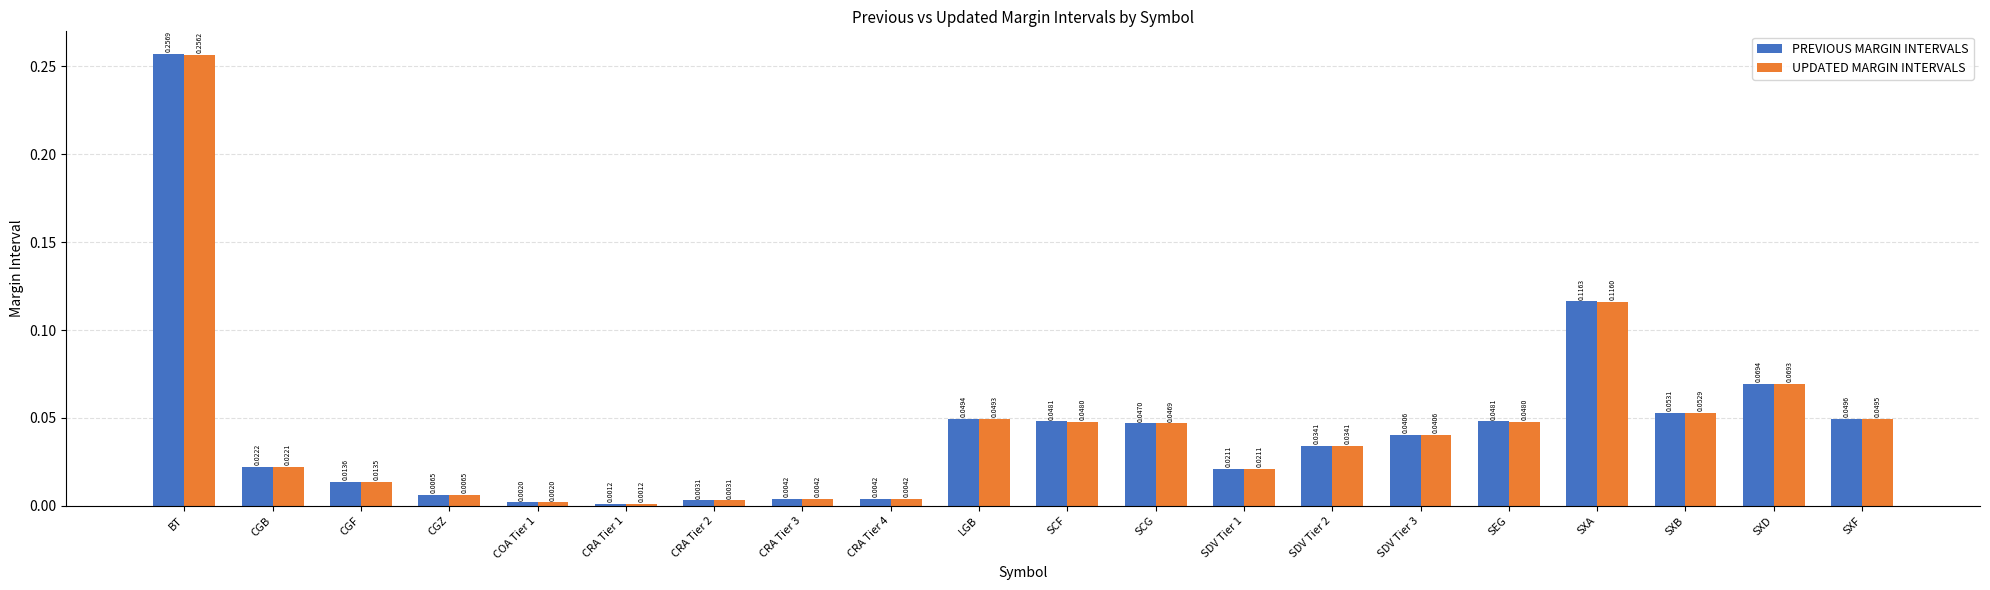

Is the value of PREVIOUS MARGIN INTERVALS at SXF greater than the value of UPDATED MARGIN INTERVALS at BT?

No